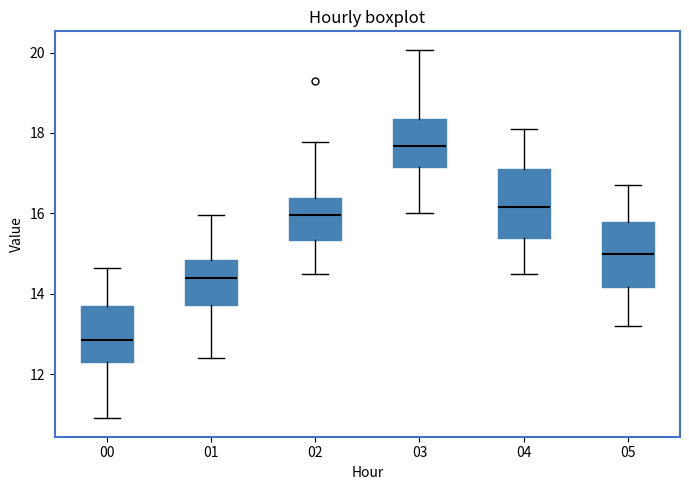

Reading left to right, transcribe this box plot: for each box, give where its median line is, the range the box spans, and where its two whiskers end, as read against the y-axis. The values are not printed on the chart, so give them approximately, as read against the axis.

00: median 12.8, box 12.2 to 13.6, whiskers 11.0 to 14.6
01: median 14.4, box 13.8 to 14.8, whiskers 12.4 to 16.0
02: median 16.0, box 15.4 to 16.4, whiskers 14.6 to 17.8
03: median 17.6, box 17.2 to 18.4, whiskers 16.0 to 20.0
04: median 16.2, box 15.4 to 17.2, whiskers 14.6 to 18.2
05: median 15.0, box 14.2 to 15.8, whiskers 13.2 to 16.8